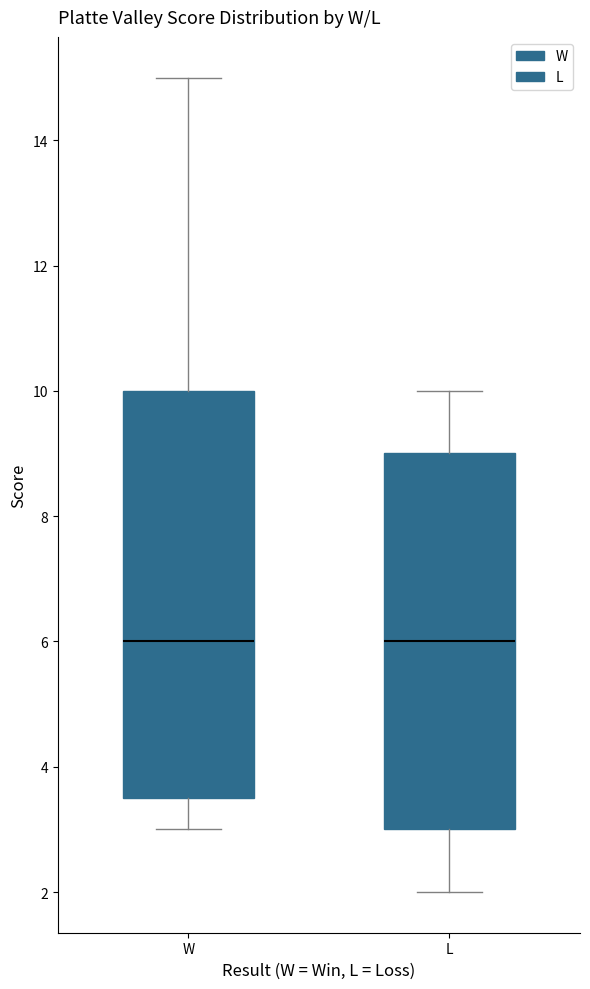

Reading left to right, transcribe this box plot: for each box, give where its median line is, the range the box spans, and where its two whiskers end, as read against the y-axis. The values are not printed on the chart, so give them approximately, as read against the axis.

W: median 6.0, box 3.6 to 10.0, whiskers 3.0 to 15.0
L: median 6.0, box 3.0 to 9.0, whiskers 2.0 to 10.0